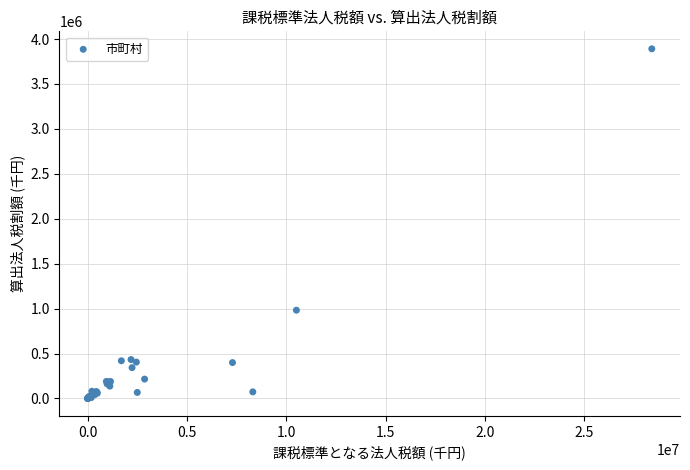

What Y value in the scatter plot is closest to 1945799?

982193